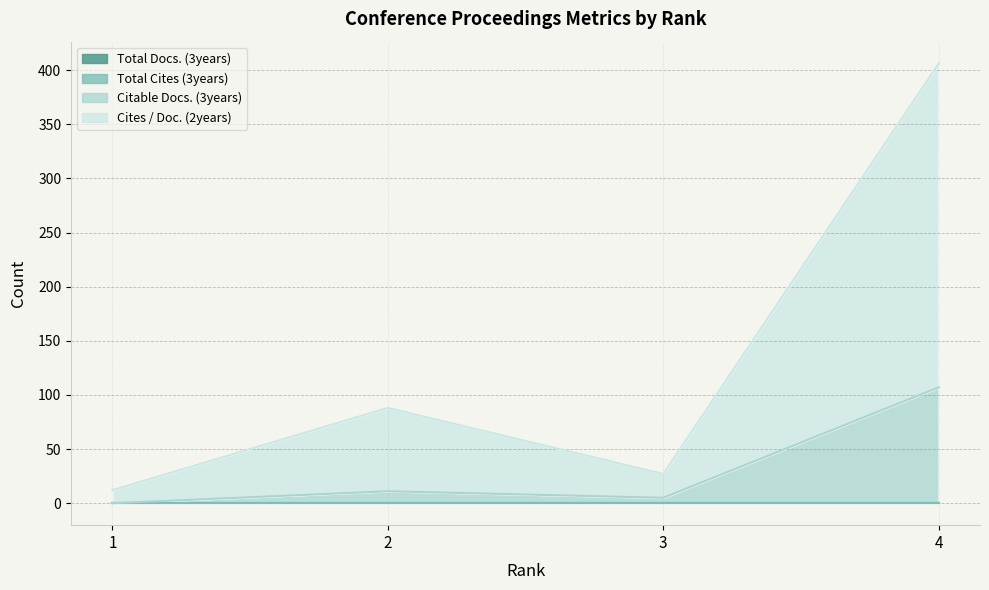

What is the value of the Cites / Doc. (2years) point at the 2nd from the left?

88